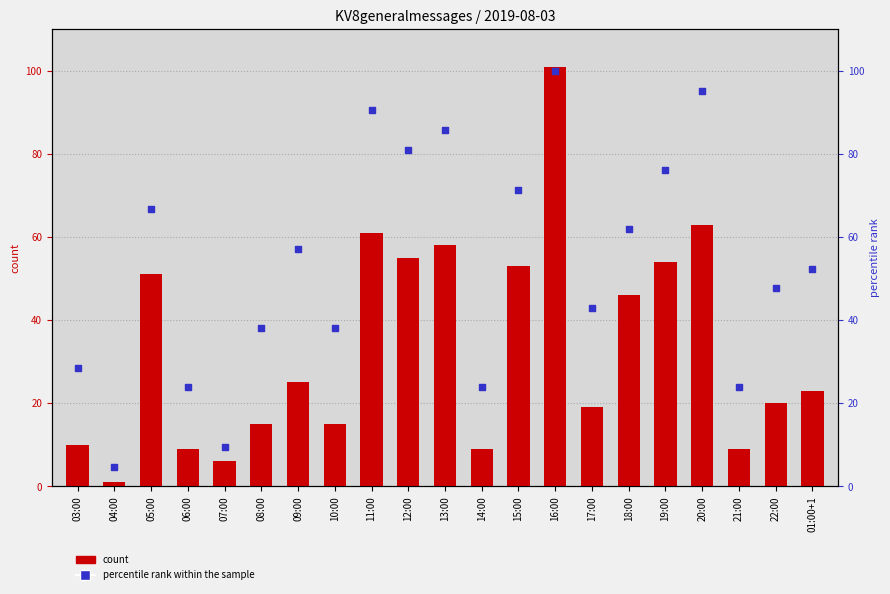

What are all the series names shown in the legend?

count, percentile rank within the sample